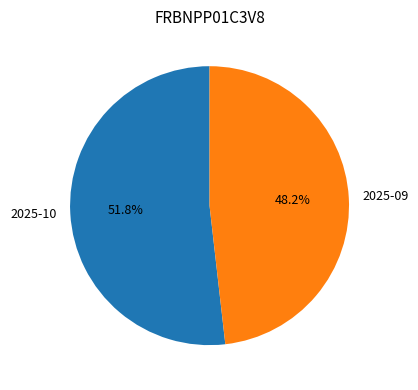

Is there any slice that represents more than half of the pie?

Yes